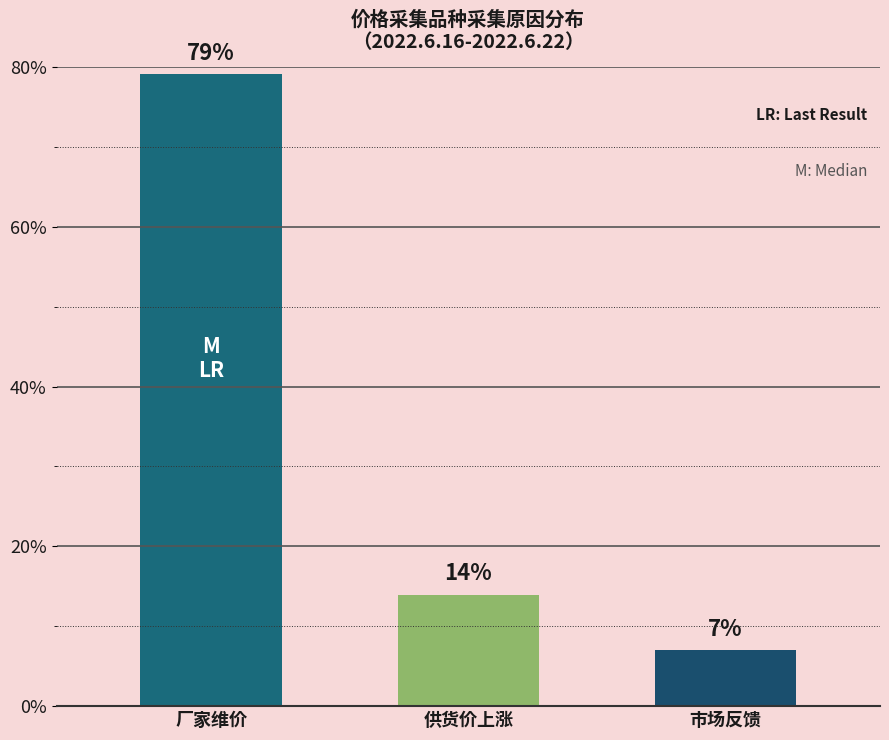

At which label does the data first exceed 13?

厂家维价